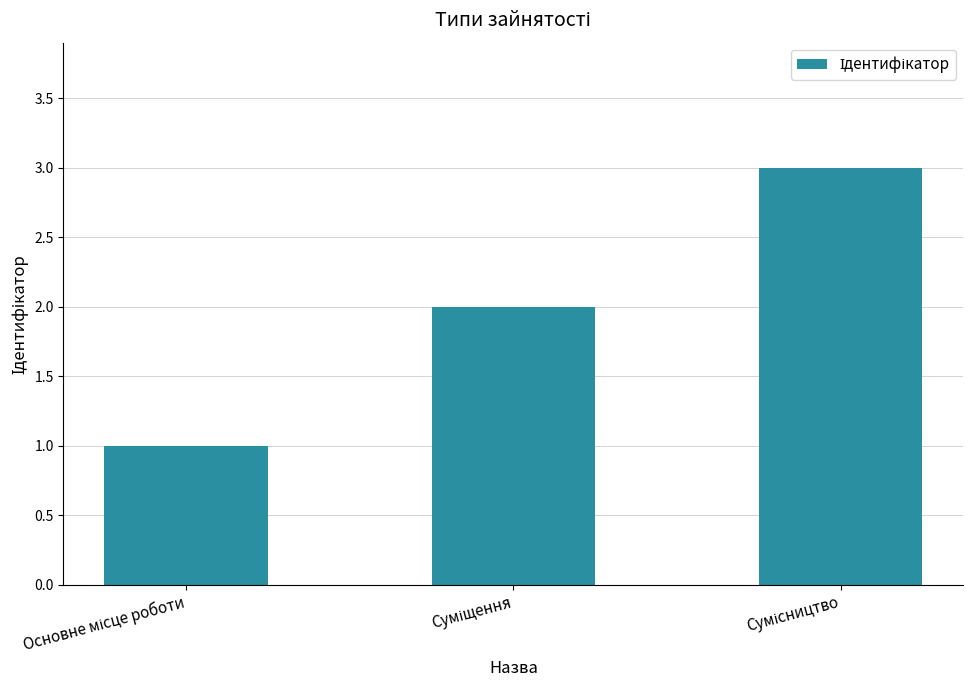

What is the sum of all values?

6